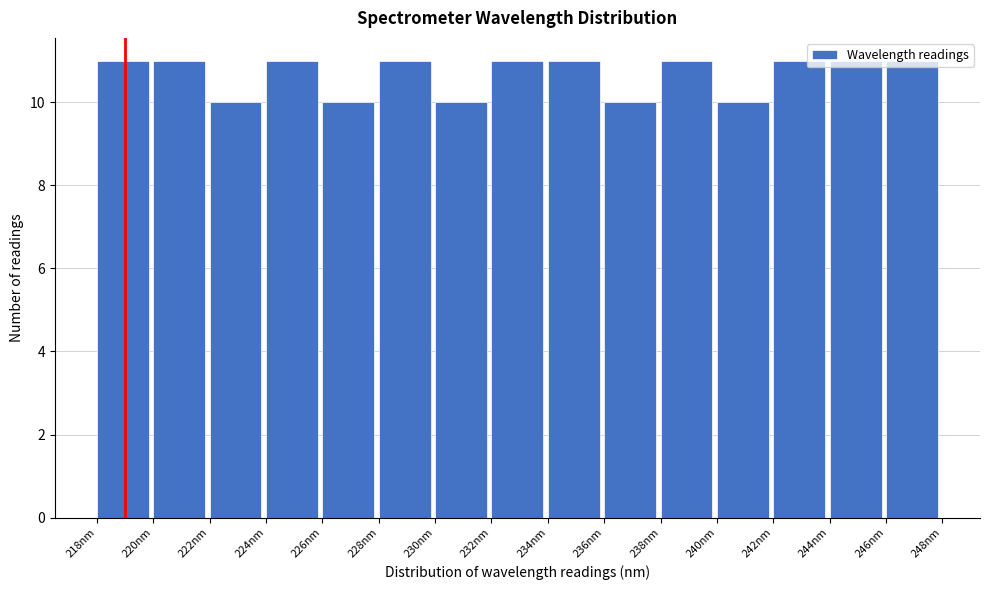

What is the height of the bar covering 222 to 224 on the x-axis? Neither the bar edges nor the heights are printed on the chart, so give them approximately, as read against the axes.

10